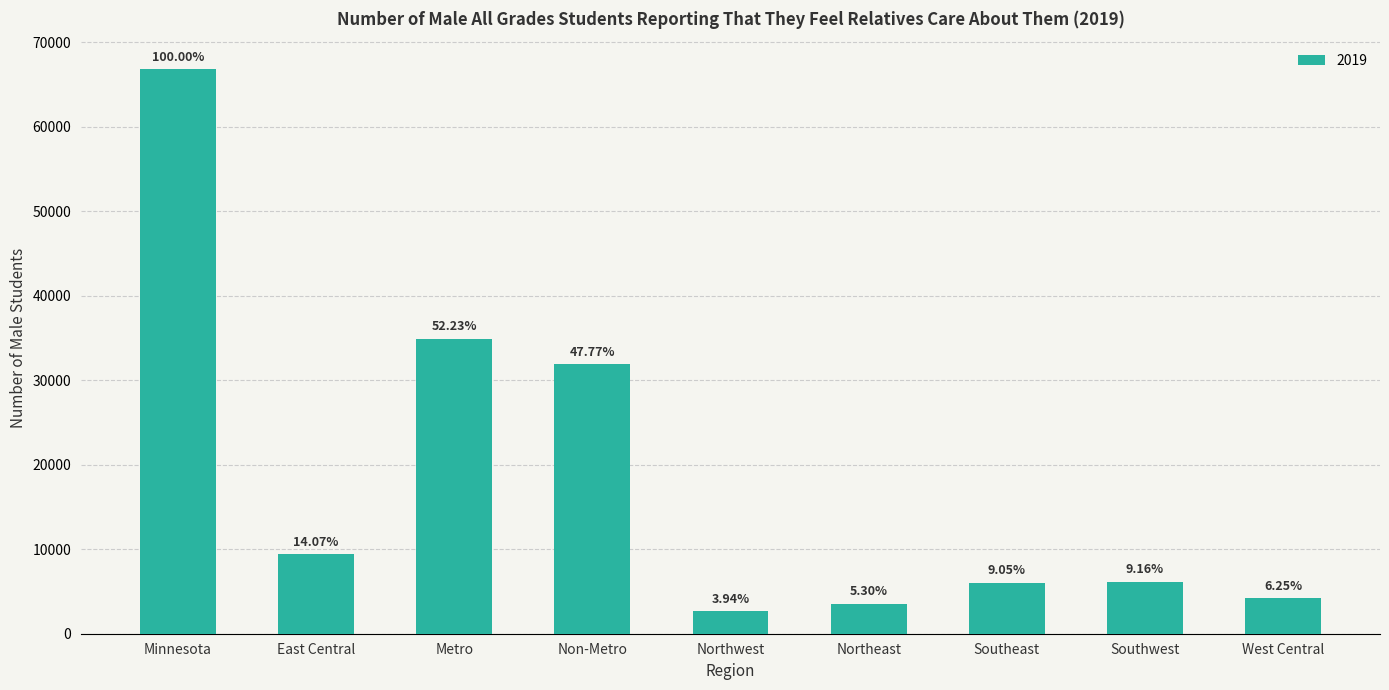

Reading left to right, list all the values displayed in this chart.

Minnesota=66797	East Central=9397	Metro=34889	Non-Metro=31908	Northwest=2634	Northeast=3537	Southeast=6044	Southwest=6118	West Central=4178